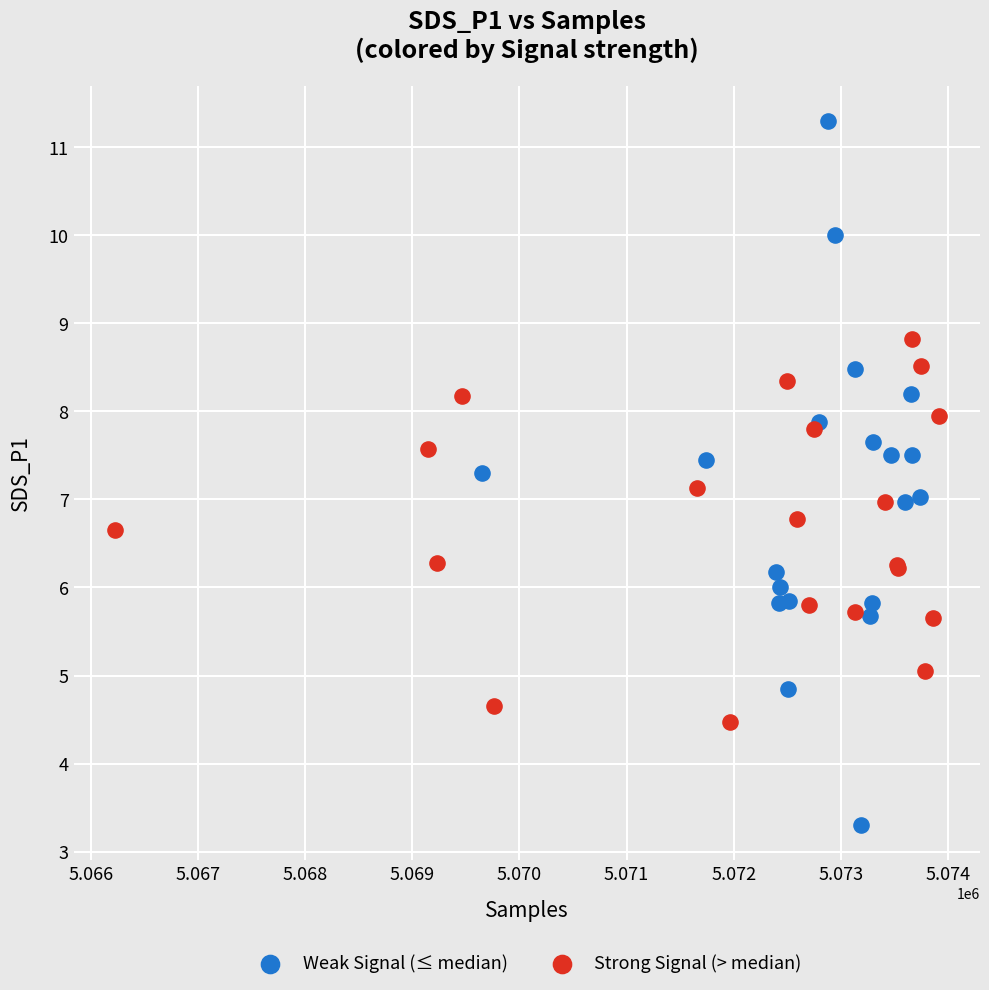

Which series has the widest spread of Y values?

Weak Signal (≤ median)